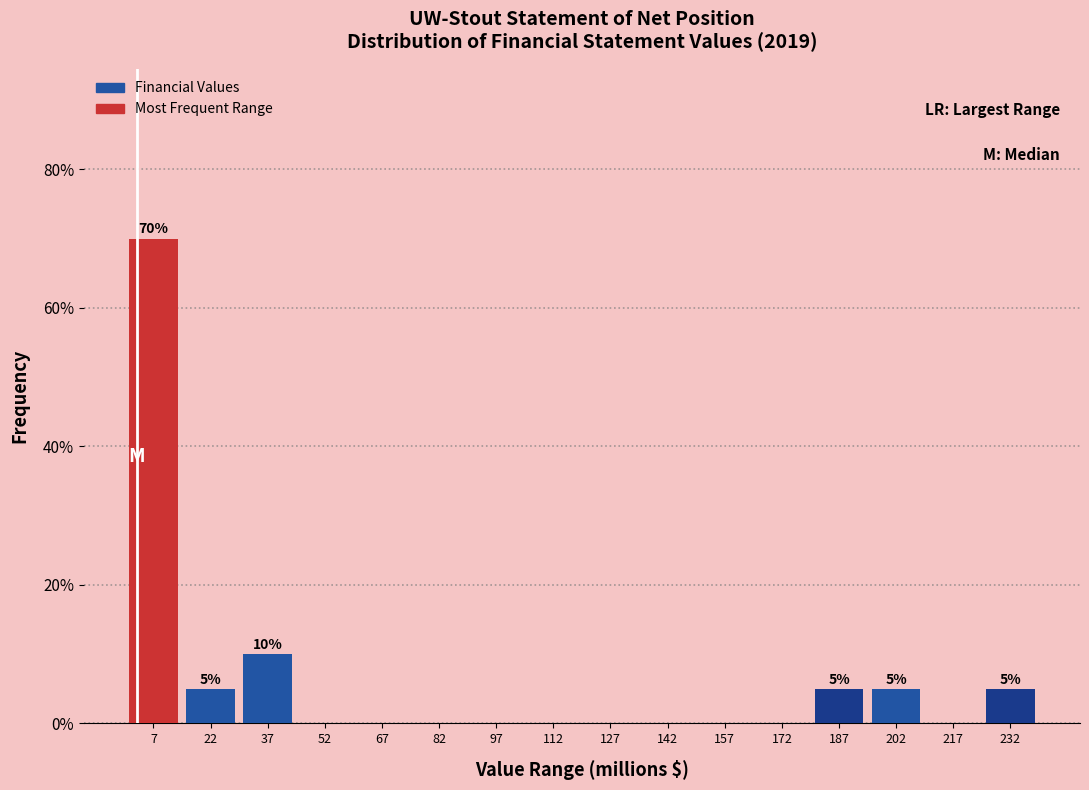

Which range on the x-axis has the tallest bar?

0 to 15